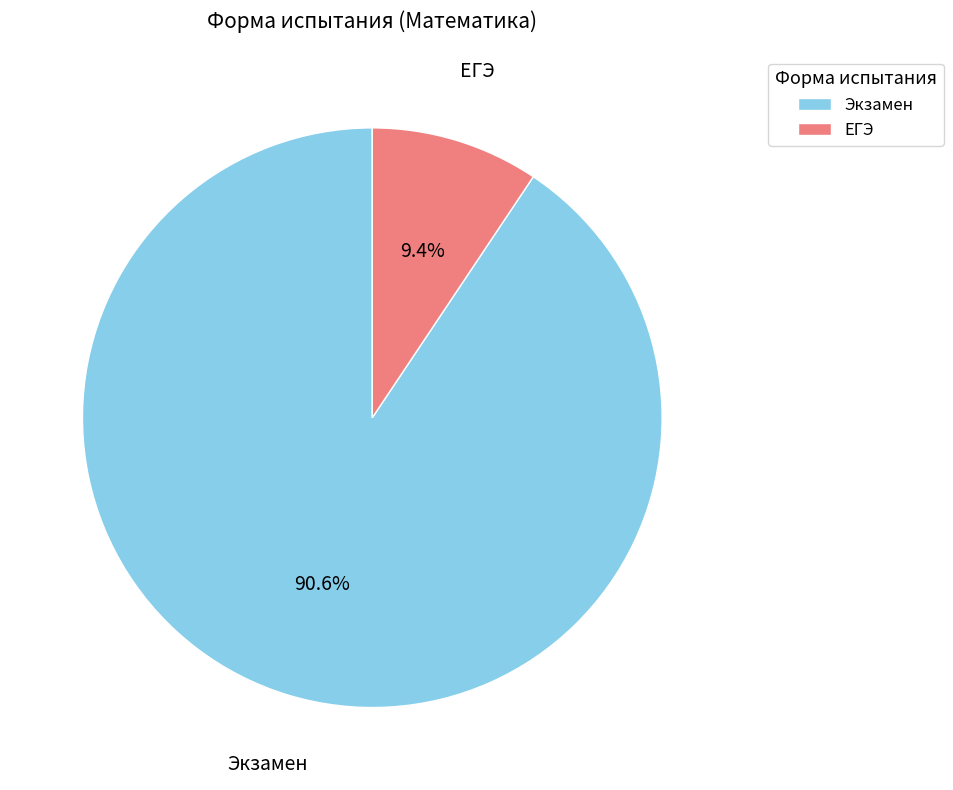

Which category has the smallest portion of the pie?

ЕГЭ